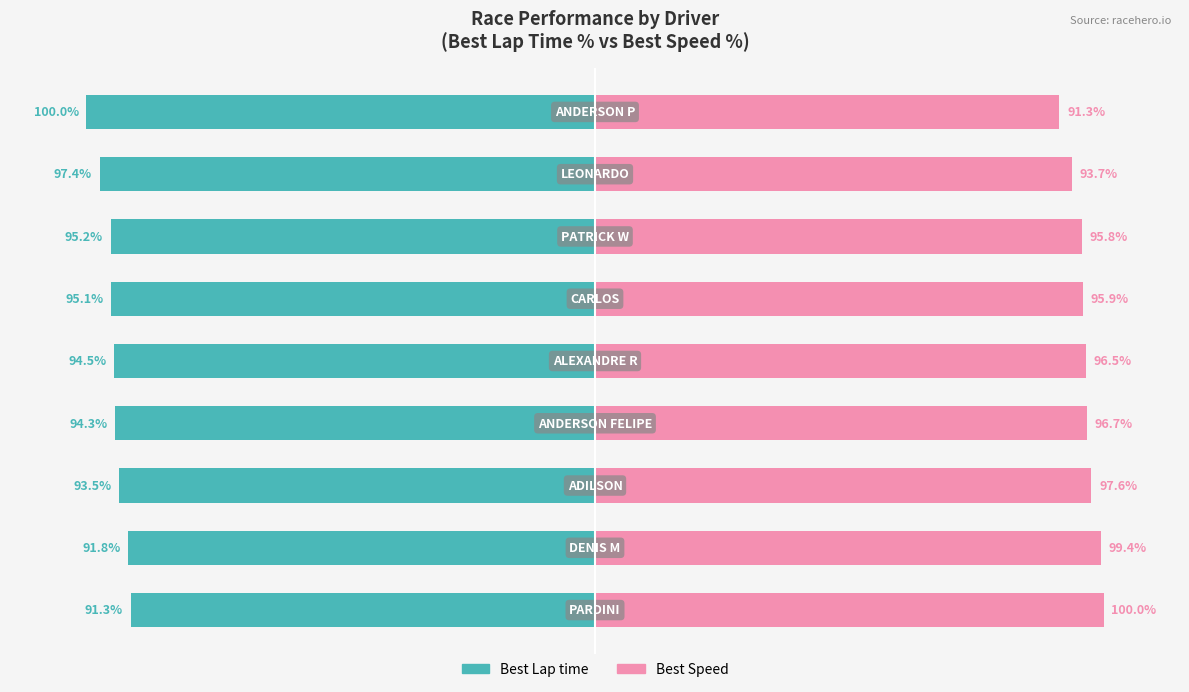

How many bars are there in total?

18